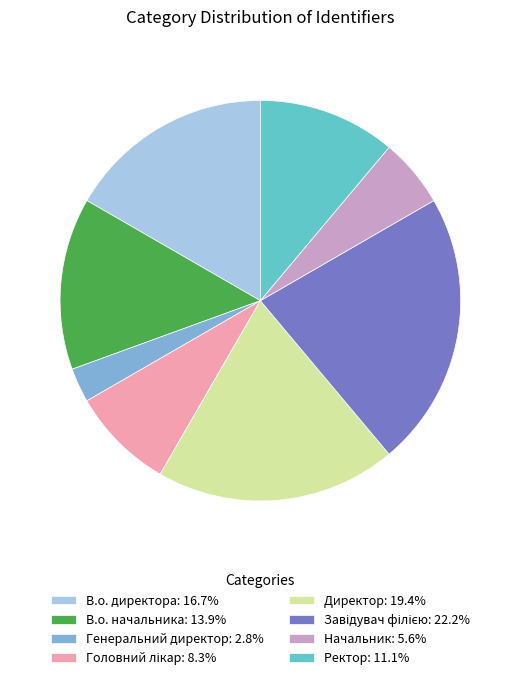

Approximately how many times larger is the value at В.о. начальника: 13.9% compared to Генеральний директор: 2.8%?

5.0